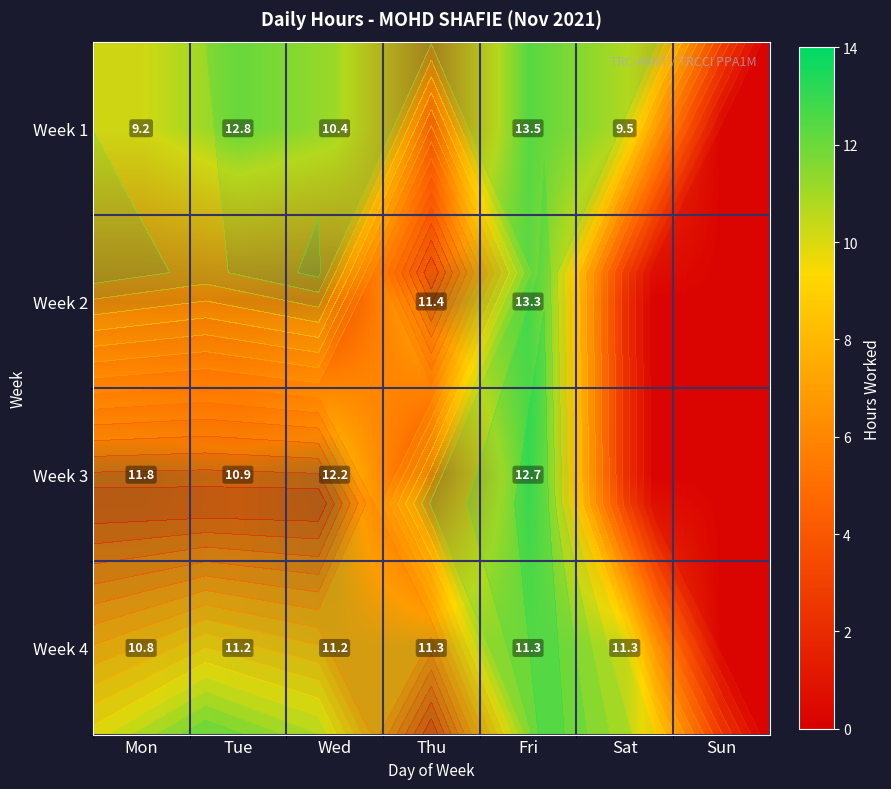

Is it true that Week 3 equals 7.8 at Fri?

False